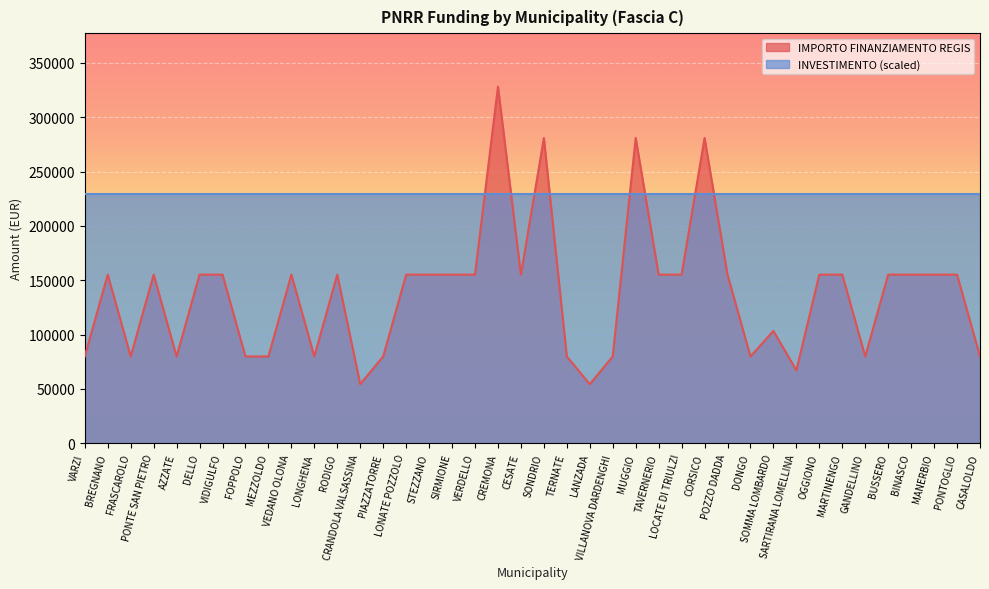

Reading right to left, what are all the values shown in this chart?

79922	155234	155234	155234	155234	79922	155234	155234	67167	103444	79922	155234	280932	155234	155234	280932	79922	54412	79922	280932	155234	328160	155234	155234	155234	155234	79922	54412	155234	79922	155234	79922	79922	155234	155234	79922	155234	79922	155234	79922